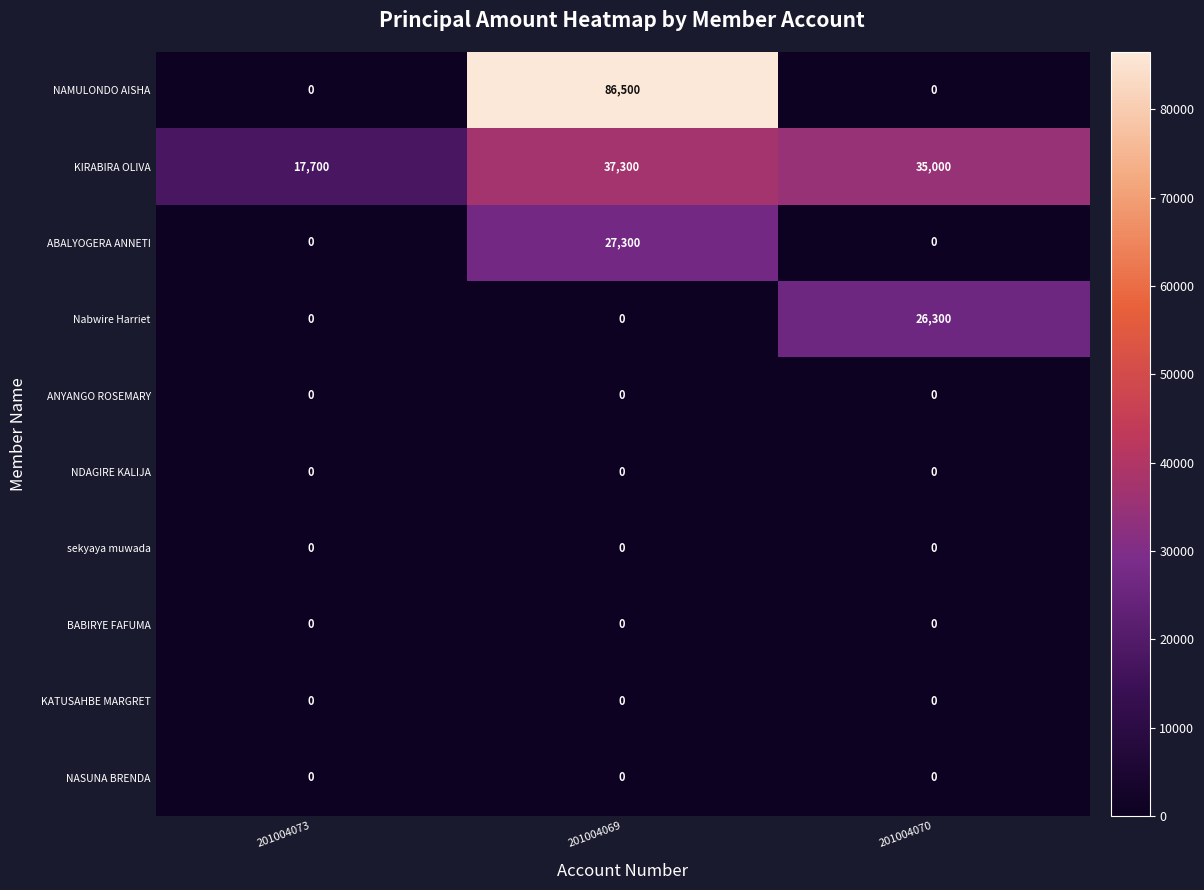

Which series has the largest total across all categories?

KIRABIRA OLIVA